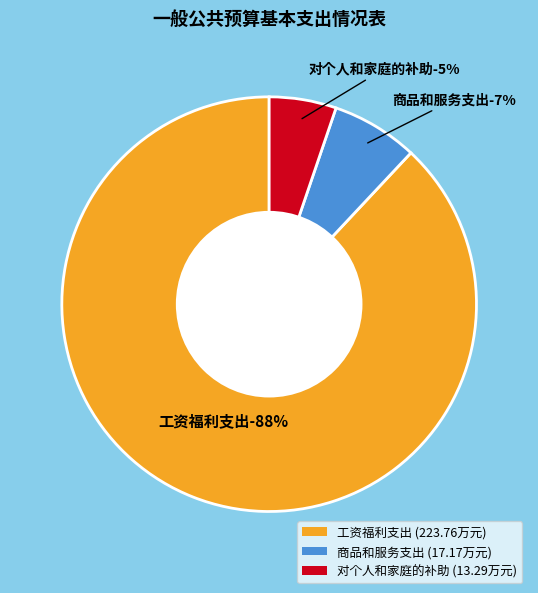

What is the largest slice in the pie chart?

工资福利支出